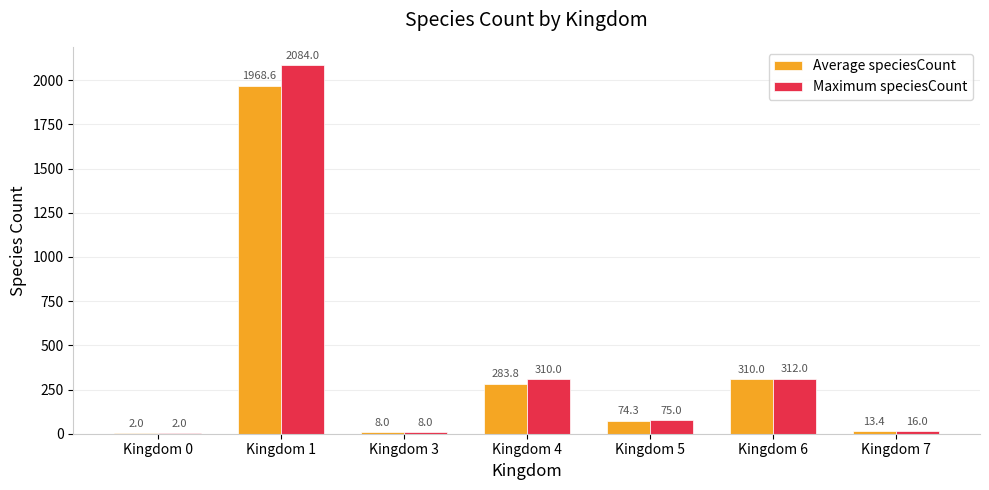

Are the bars horizontal?

No